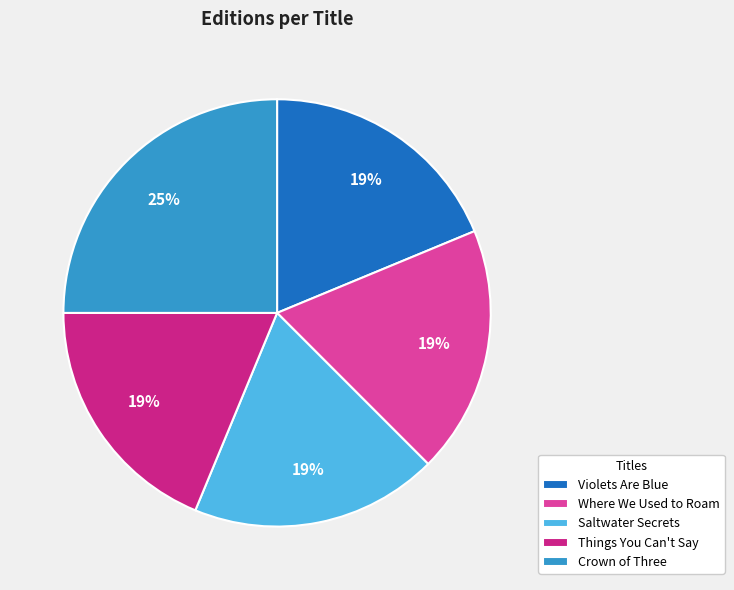

To the nearest percent, what is the average slice percentage?

20%